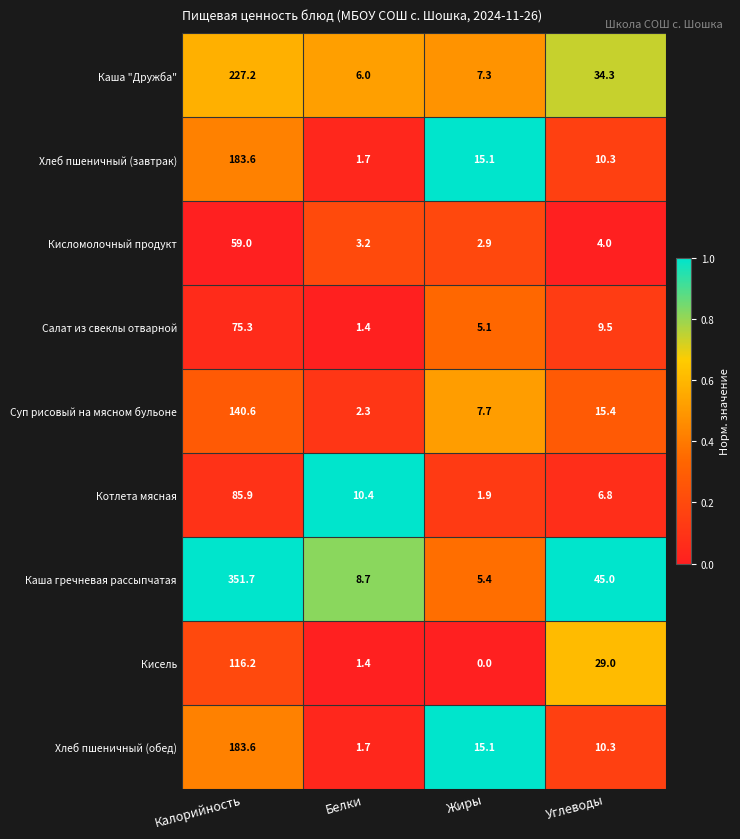

Rank the categories by Салат из свеклы отварной value from lowest to highest.

Белки, Жиры, Углеводы, Калорийность